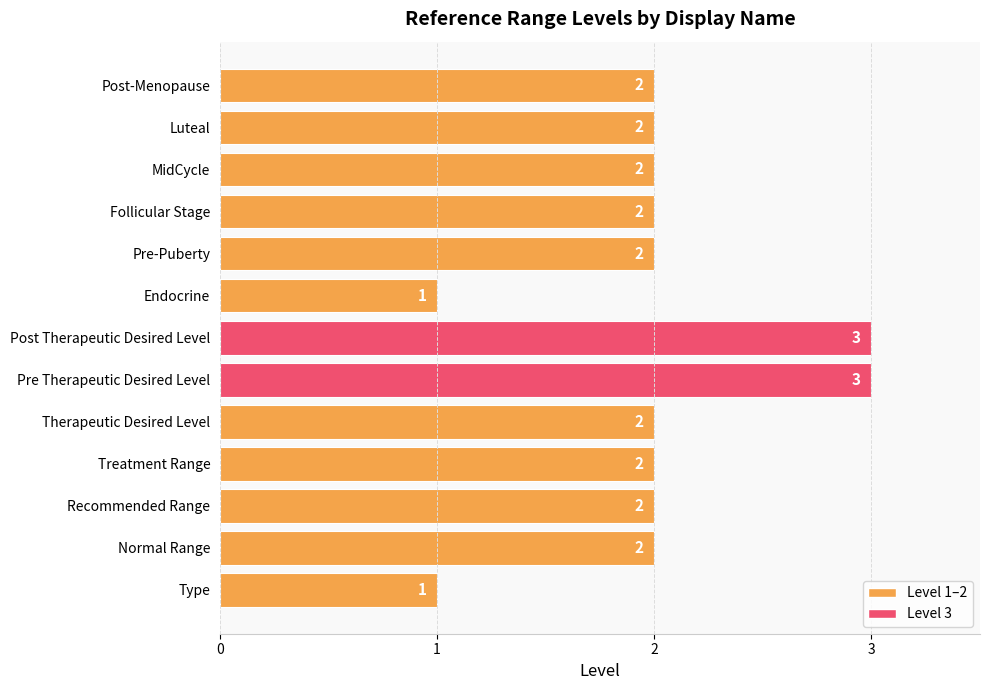

What is the change in value from Type to Post Therapeutic Desired Level?

+2